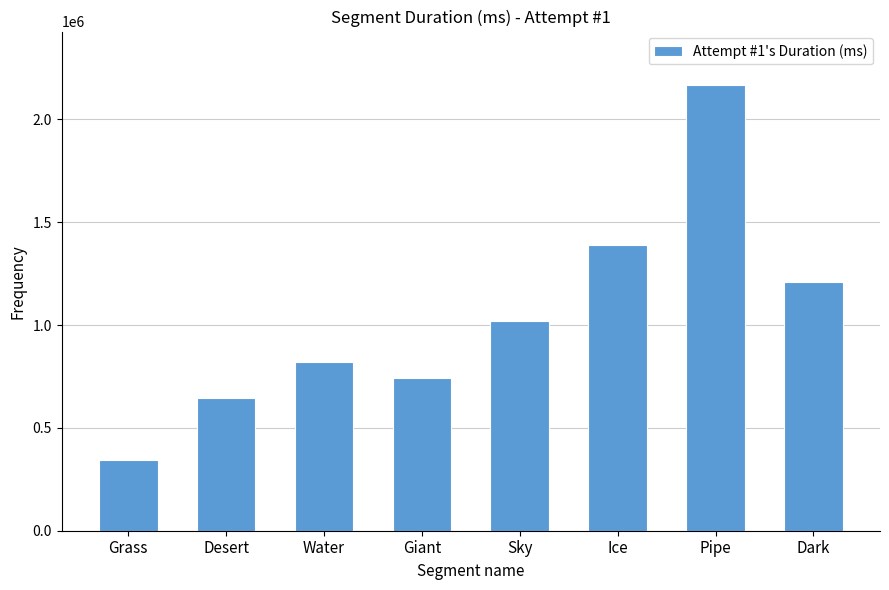

How many data points are less than 1021262?

4